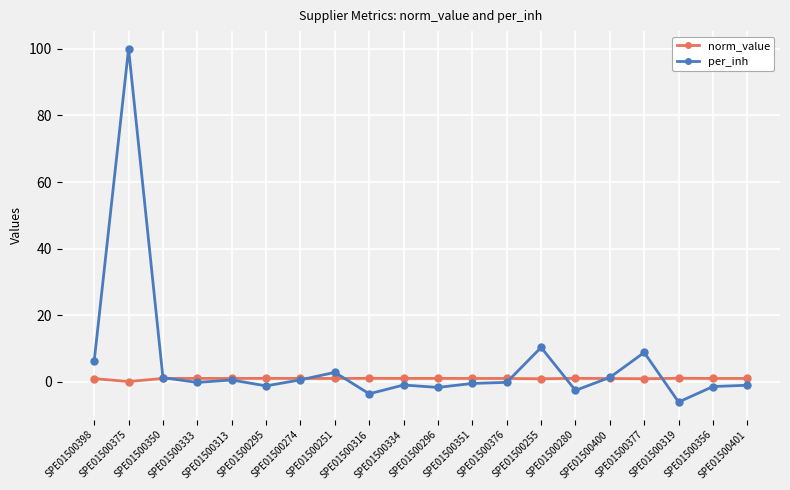

What is the maximum value shown in the chart?

100.0